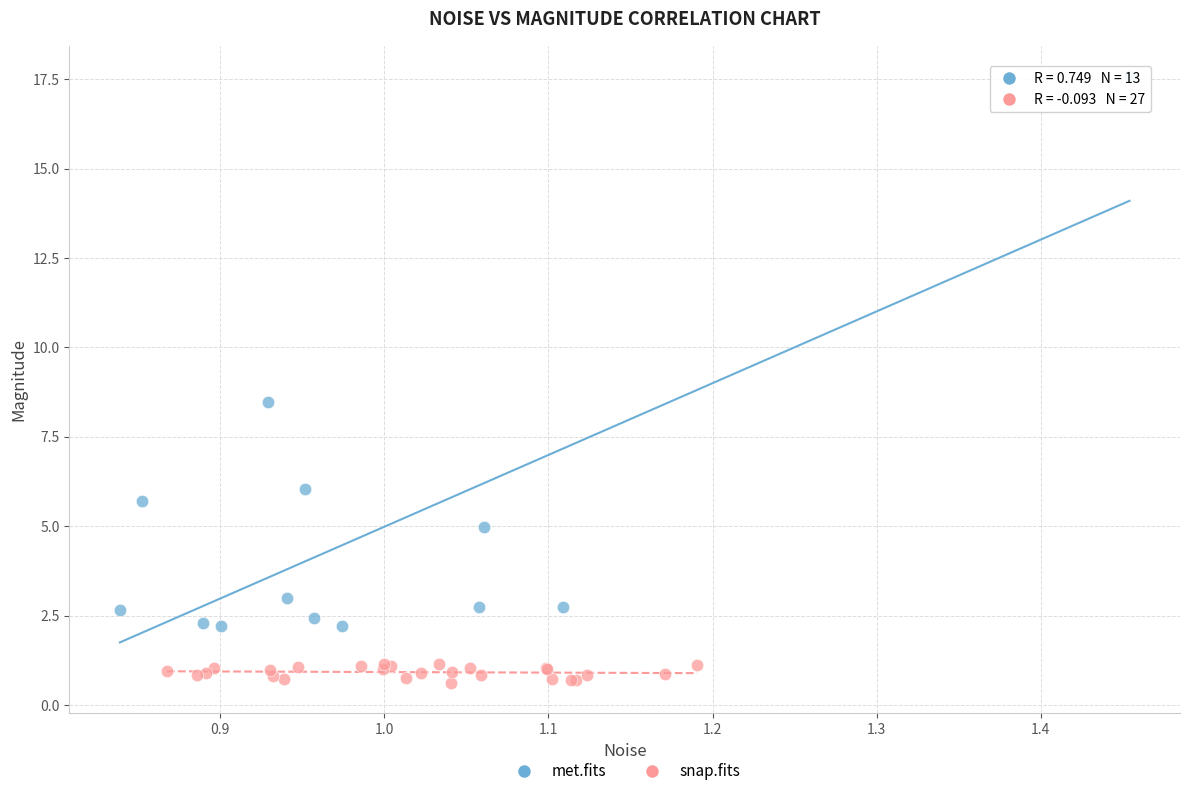

Which series contains the highest Y value?

met.fits